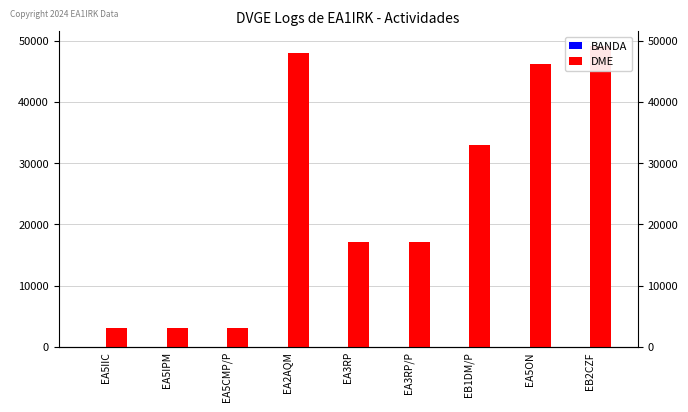

What is the difference between the highest and lowest values at EA2AQM?

48002